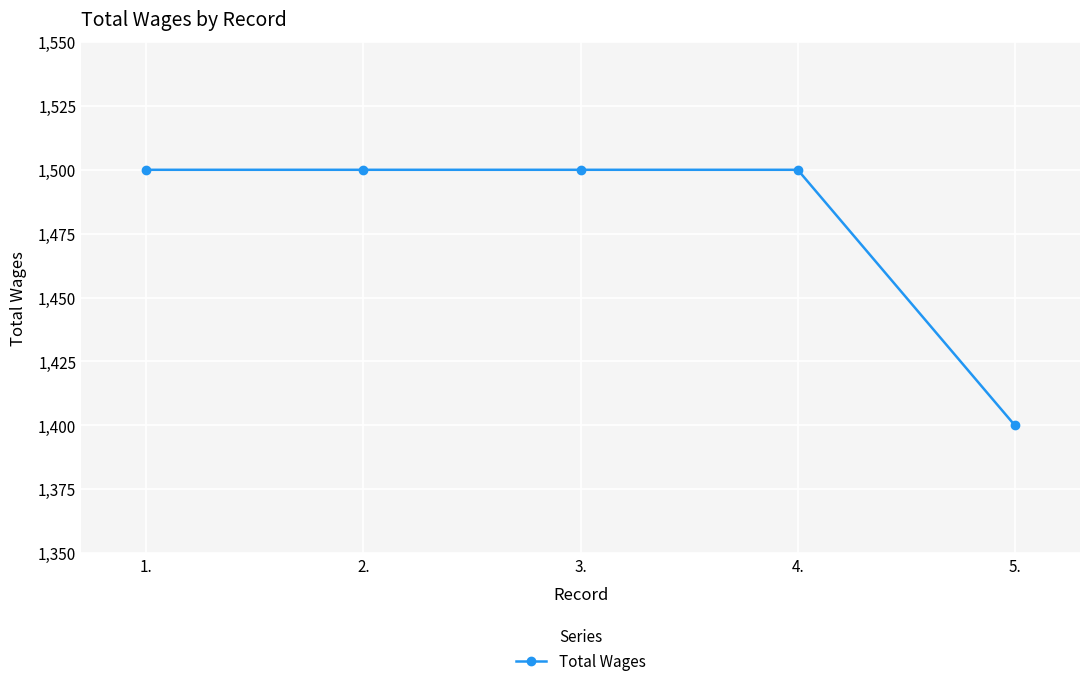

Reading right to left, transcribe all the data shown in this chart.

5.=1400	4.=1500	3.=1500	2.=1500	1.=1500